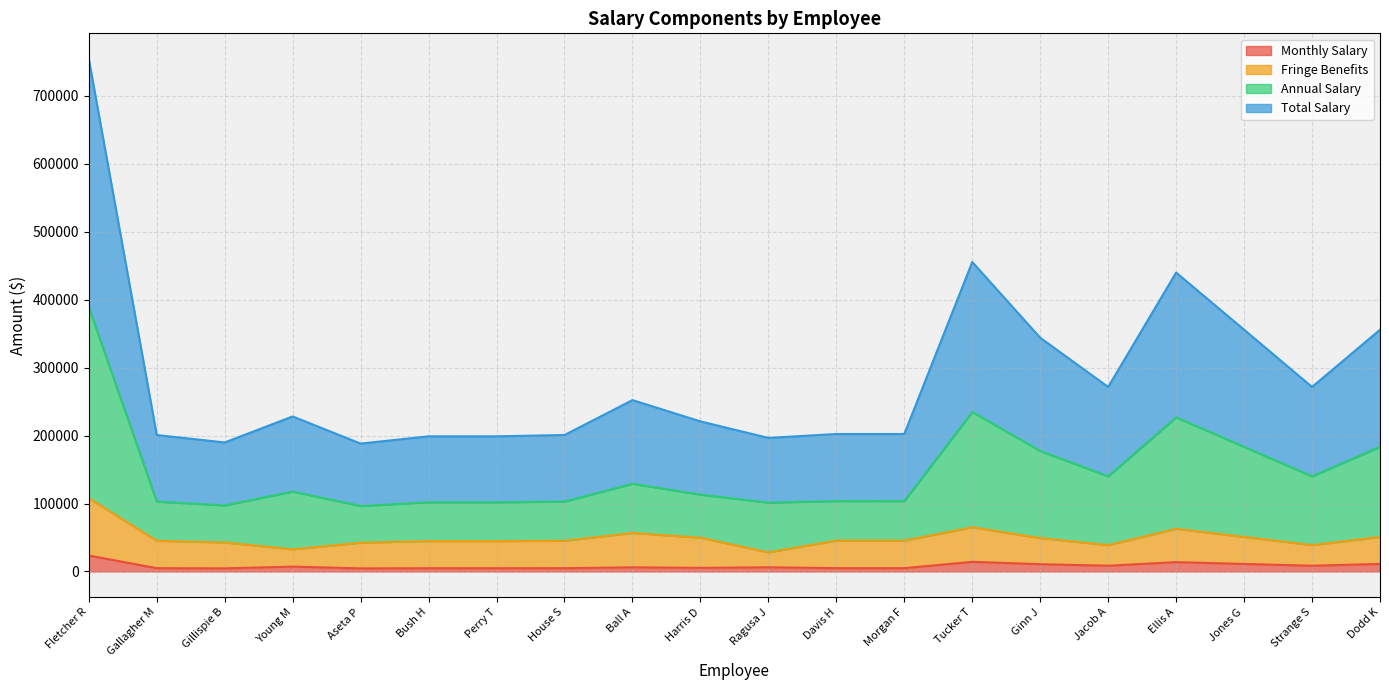

What is the sum of all Annual Salary values?

2946037.1